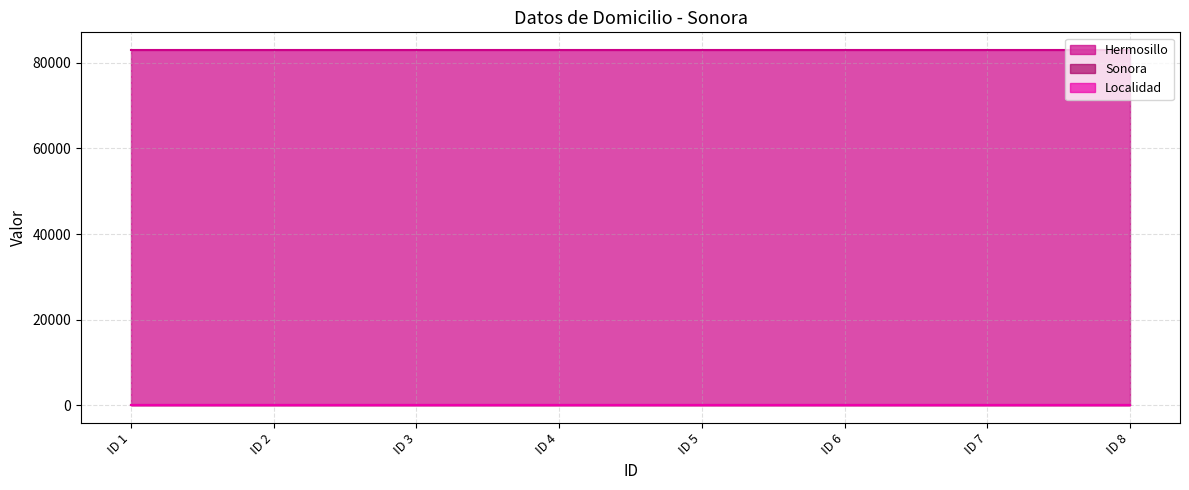

True or false: Localidad and Sonora cross at least once.

False